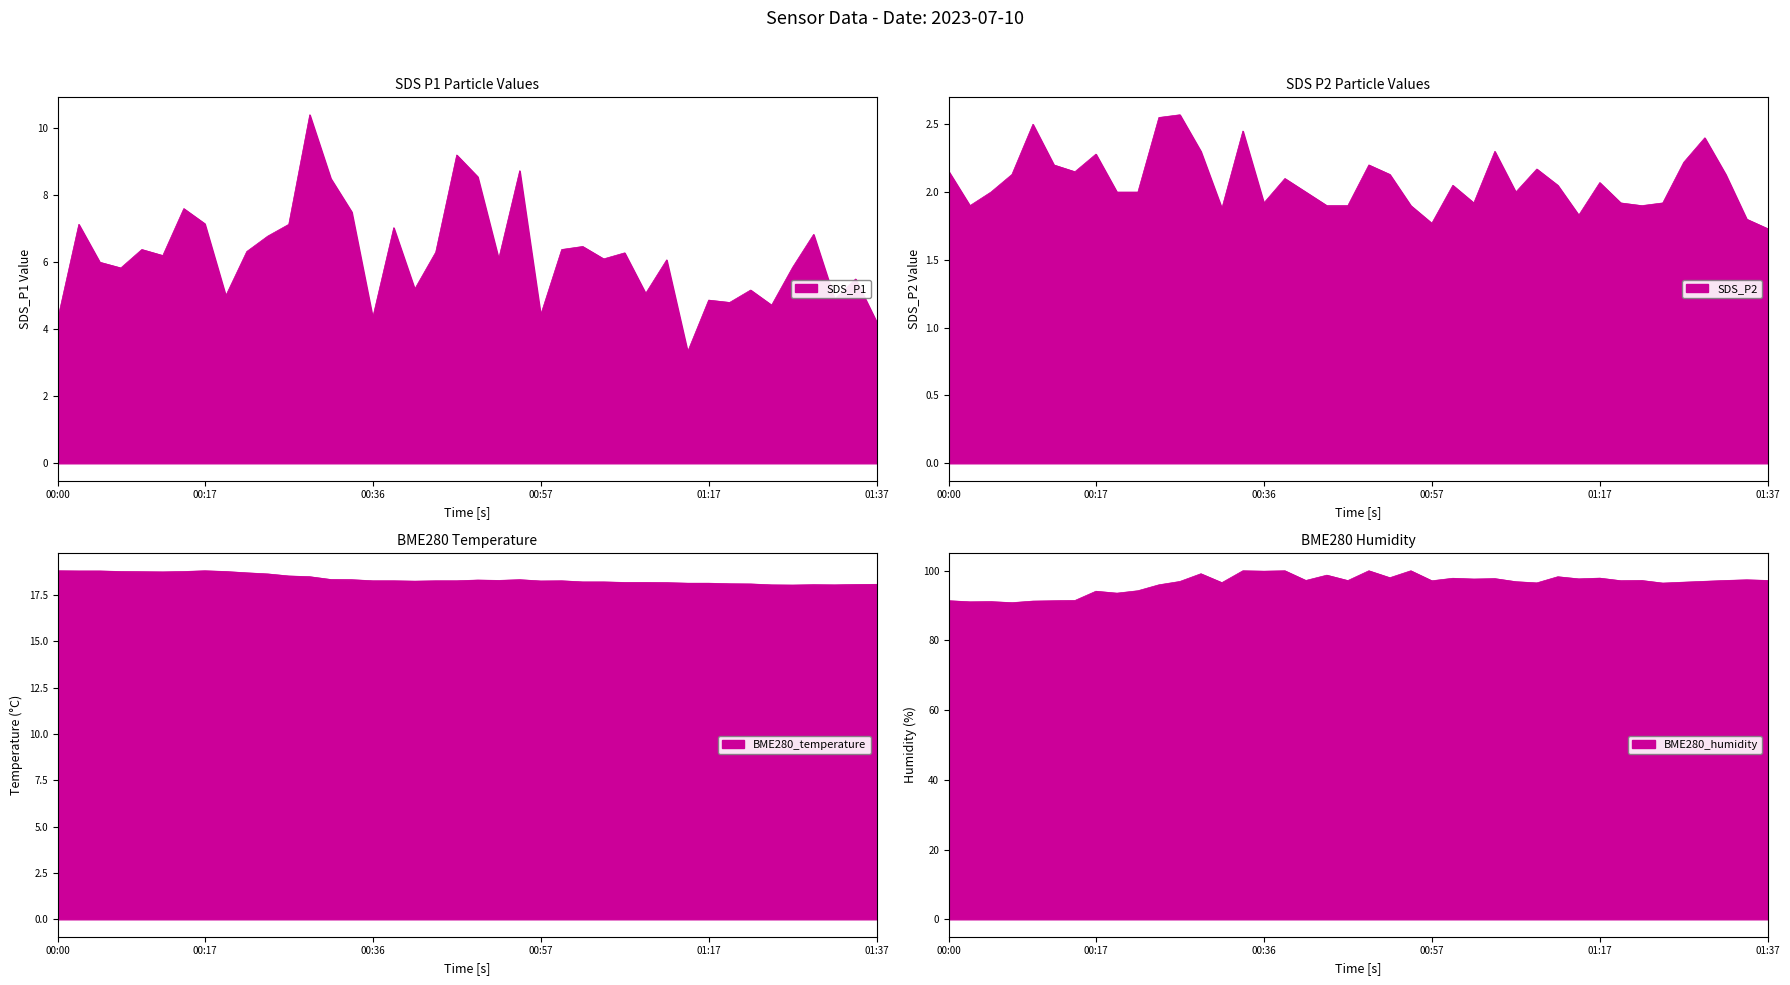

In BME280_humidity, how many points are higher than both neighbors (excluding endpoints)?

14